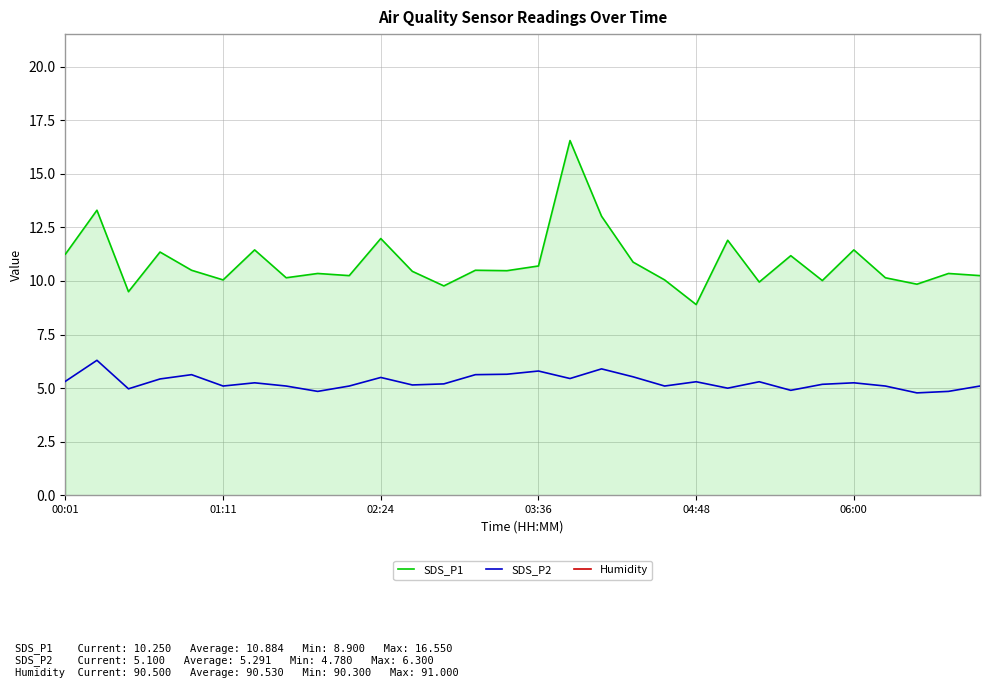

What is the sum of all SDS_P1 values?

326.5